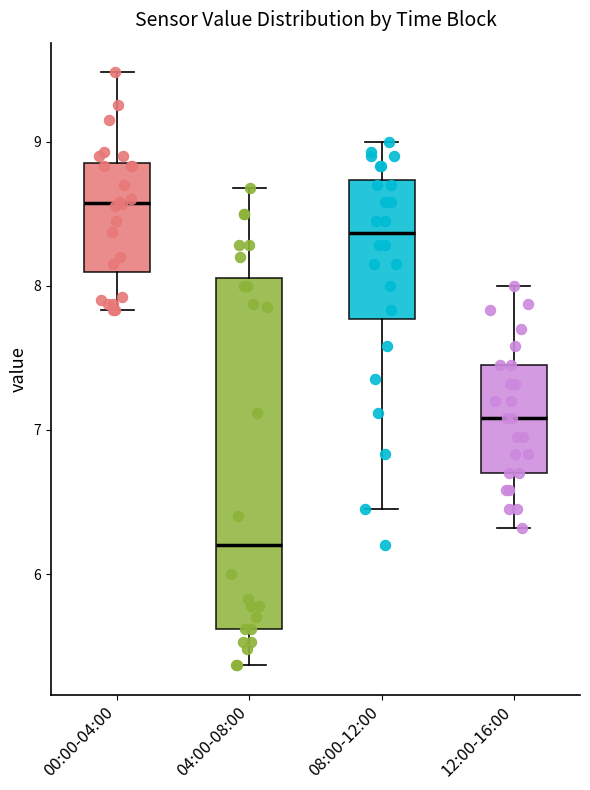

Where does the median line of the box for 08:00-12:00 sit on the y-axis? The values are not printed on the chart, so give them approximately, as read against the axis.

8.4